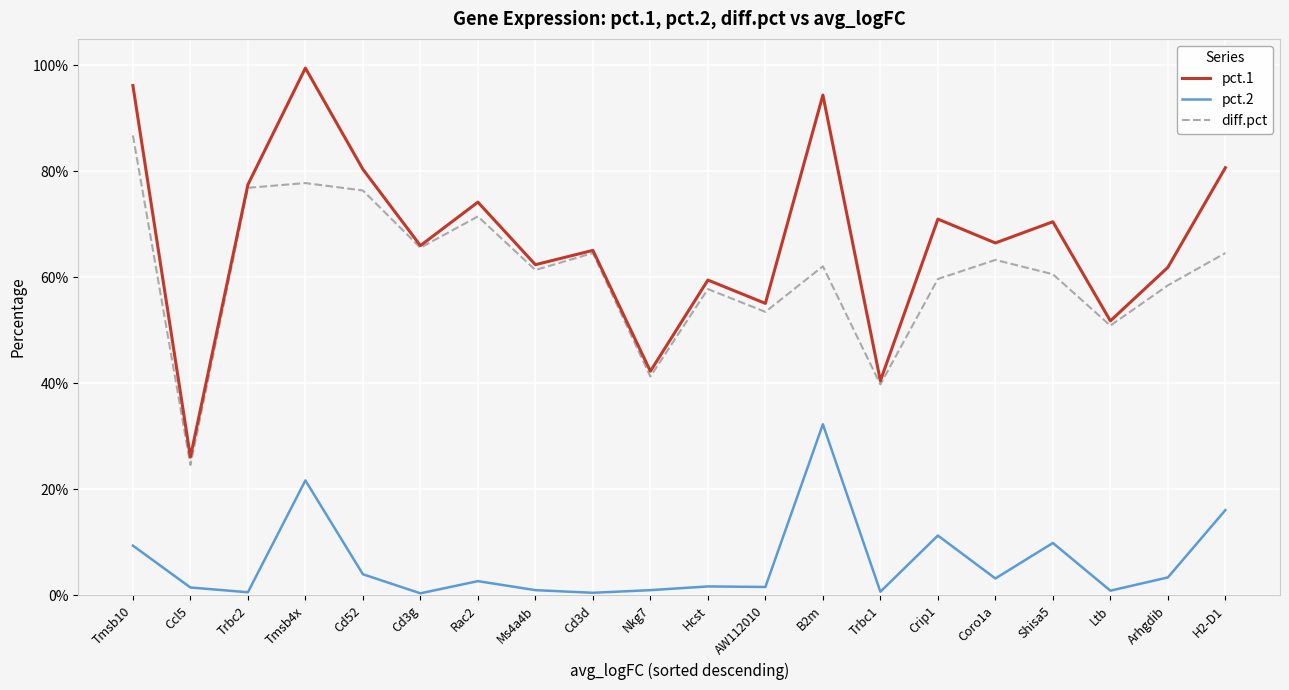

What are all the series names shown in the legend?

pct.1, pct.2, diff.pct